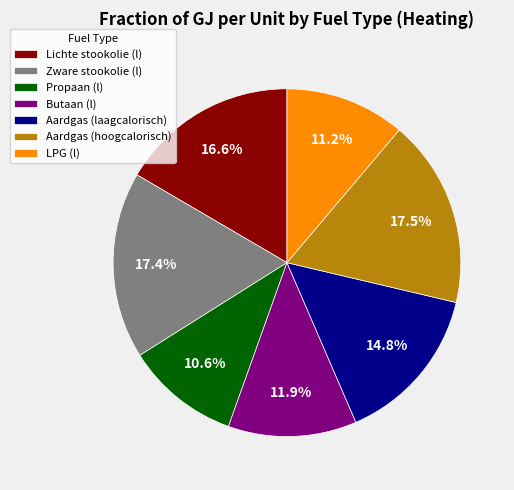

How many segments does this pie chart have?

7